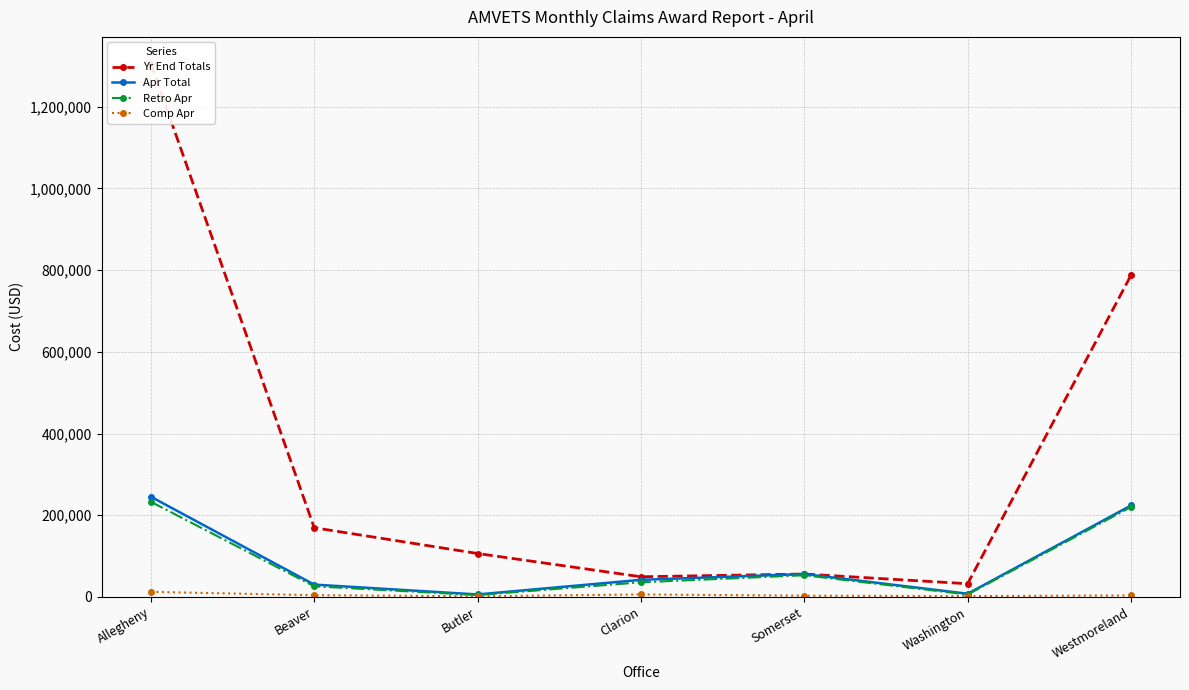

How many series are shown in this chart?

4